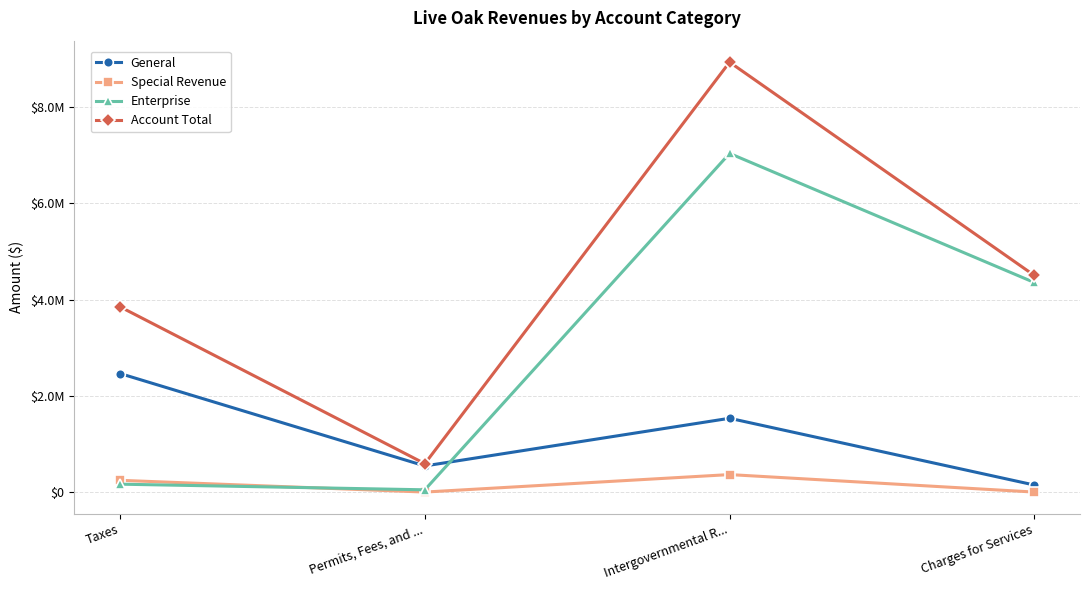

Which series has the largest total across all categories?

Account Total